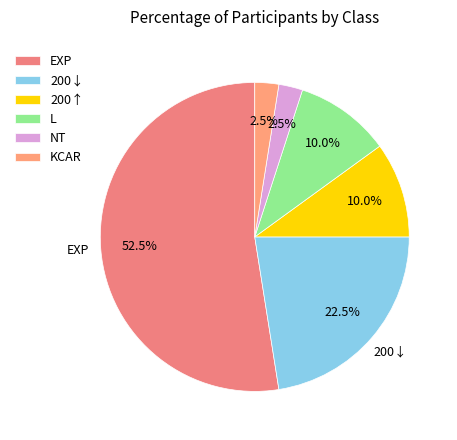

What is the smallest slice in the pie chart?

NT